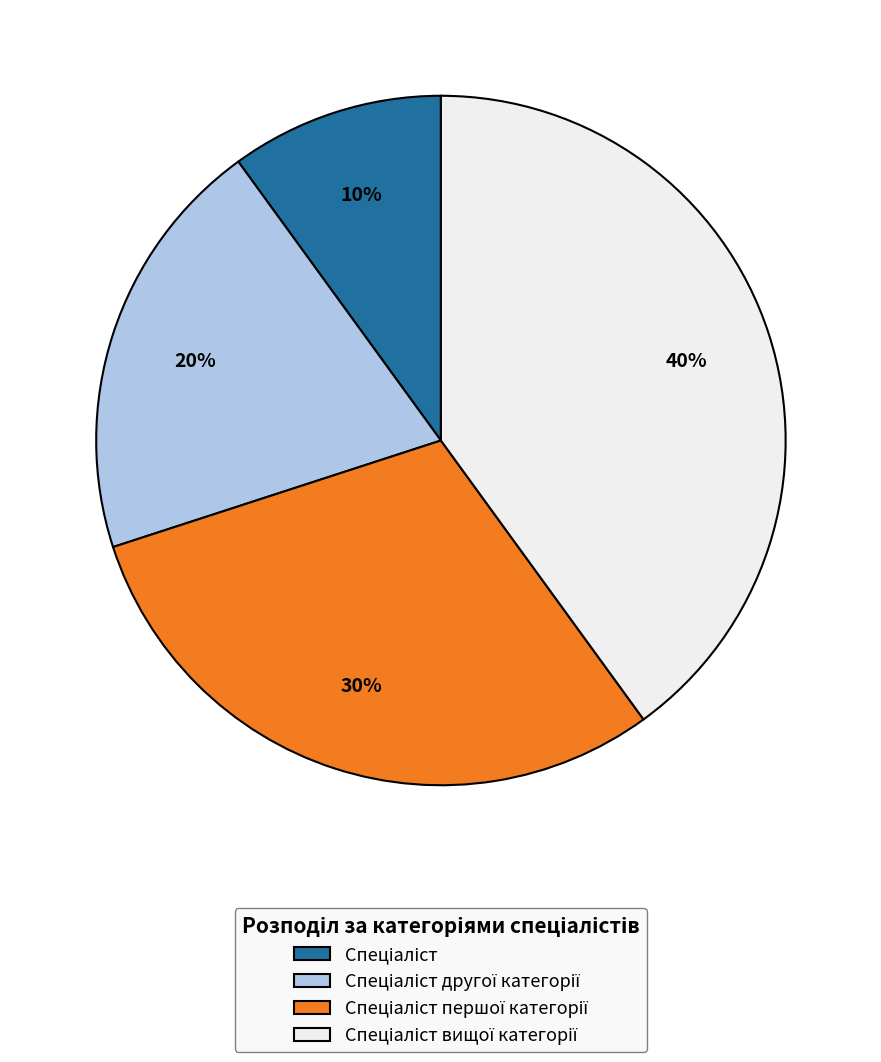

To the nearest percent, what is the difference between the largest and smallest slice percentages?

30%